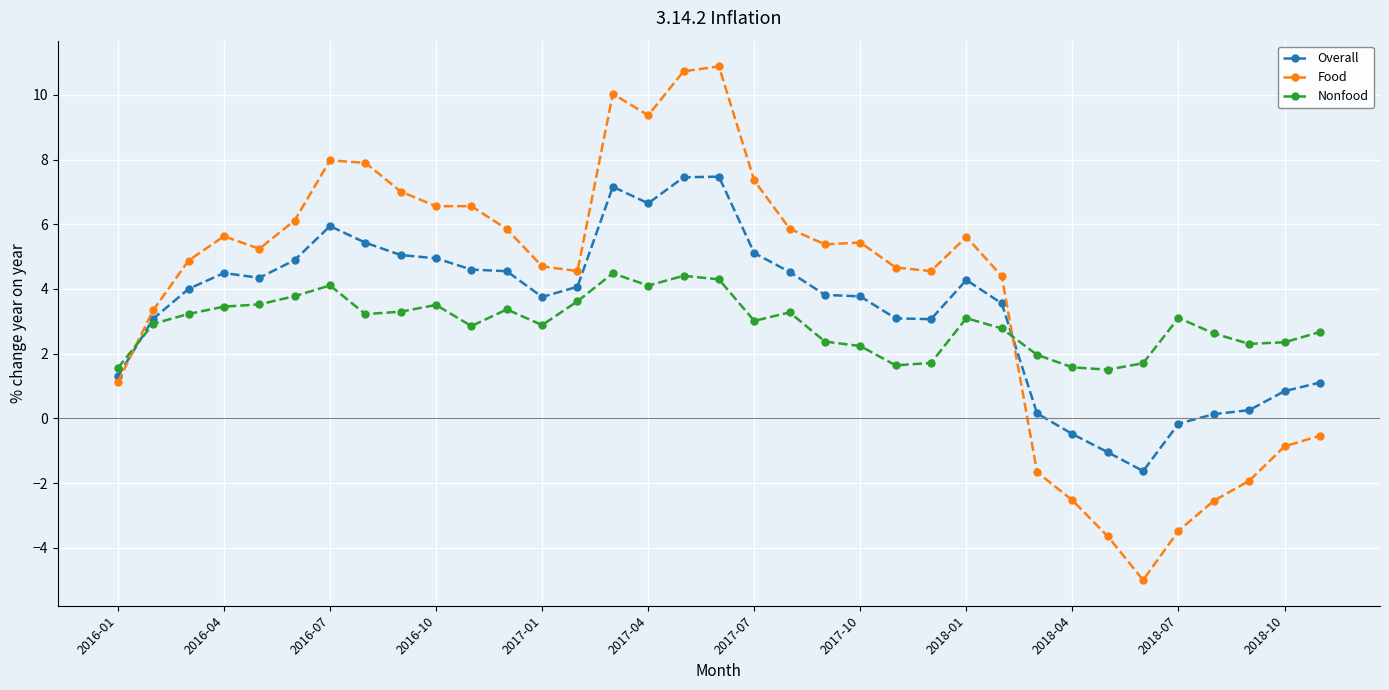

List the series in order of their peak value, highest first.

Food, Overall, Nonfood